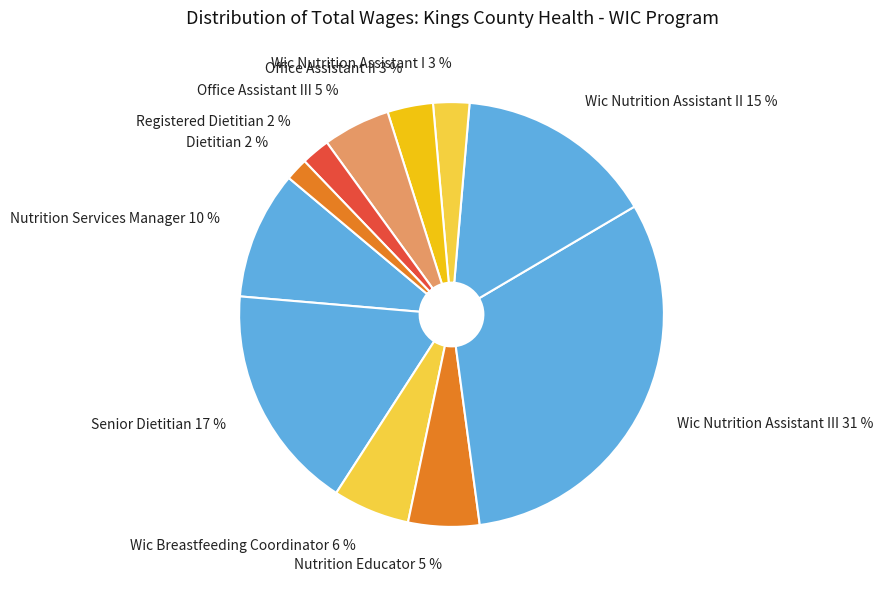

True or false: Wic Nutrition Assistant II 15 % accounts for 15% of the total.

True